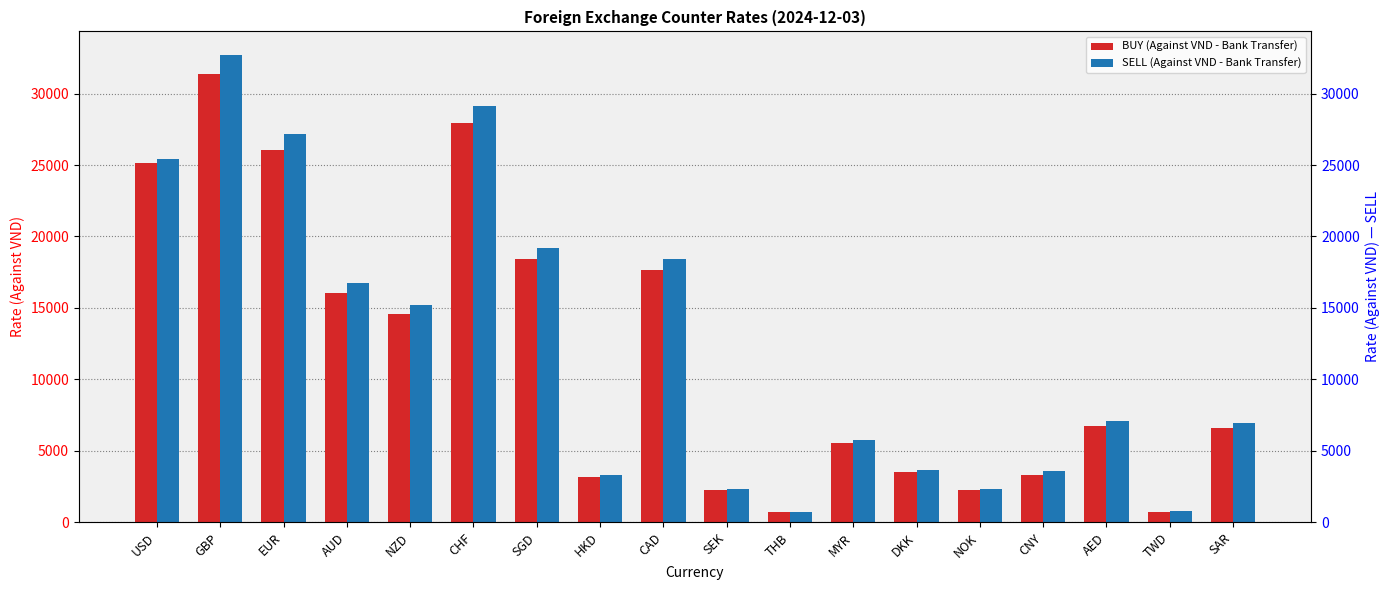

List the labels in order of SELL (Against VND - Bank Transfer) value, largest first.

GBP, CHF, EUR, USD, SGD, CAD, AUD, NZD, AED, SAR, MYR, DKK, CNY, HKD, SEK, NOK, TWD, THB